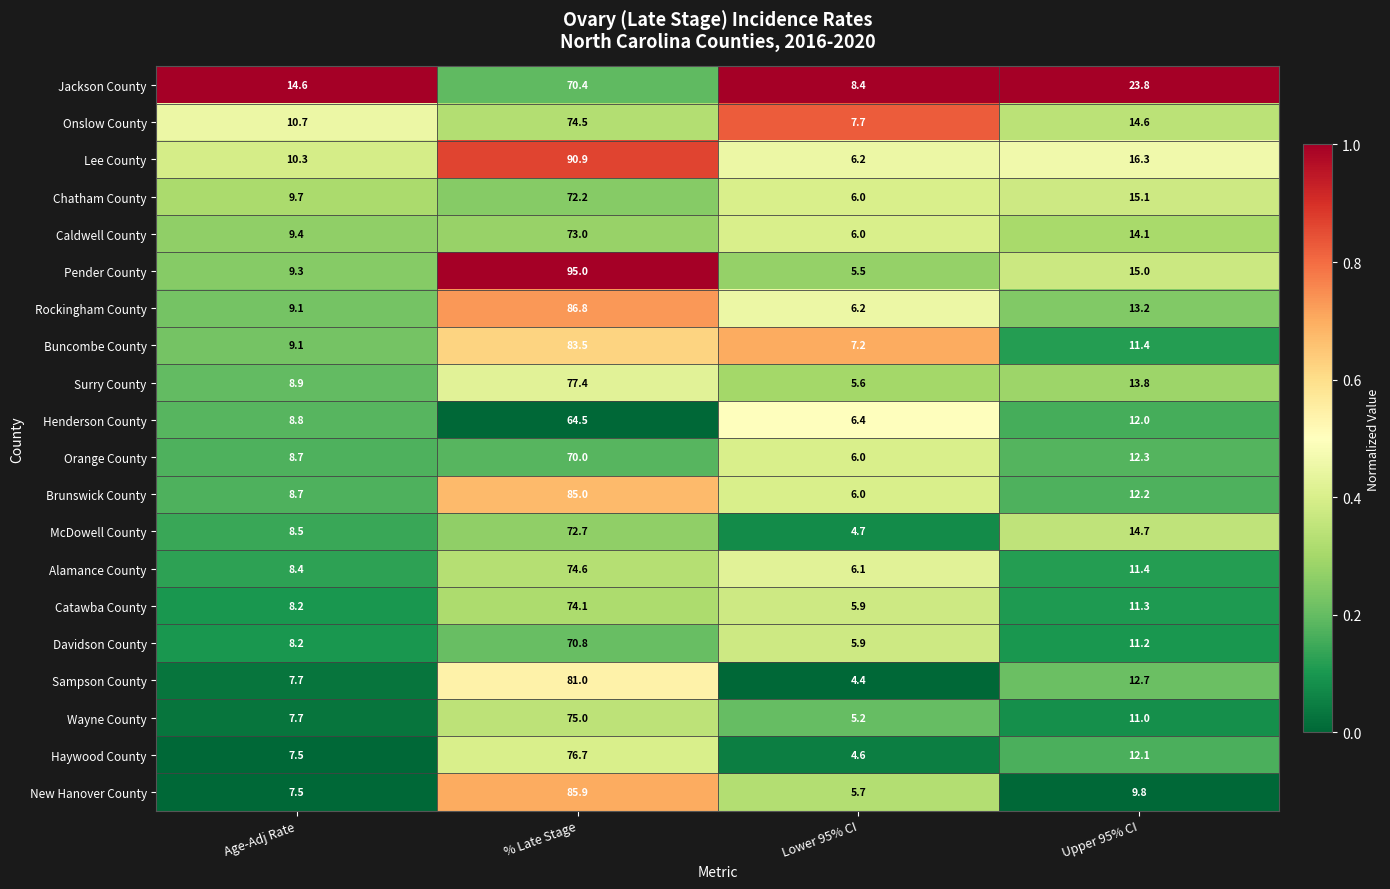

At which label does Alamance County reach its minimum?

Lower 95% CI